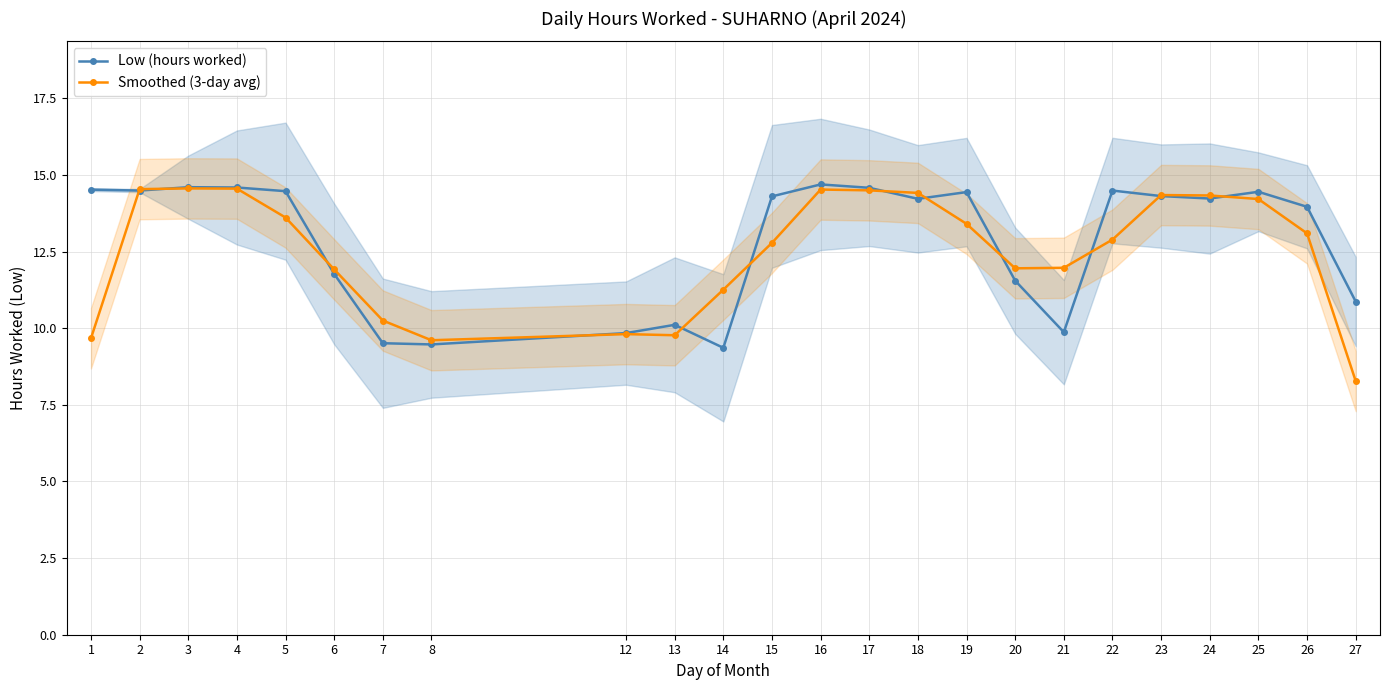

What is the value of the Smoothed (3-day avg) point at the 22nd from the left?

14.2